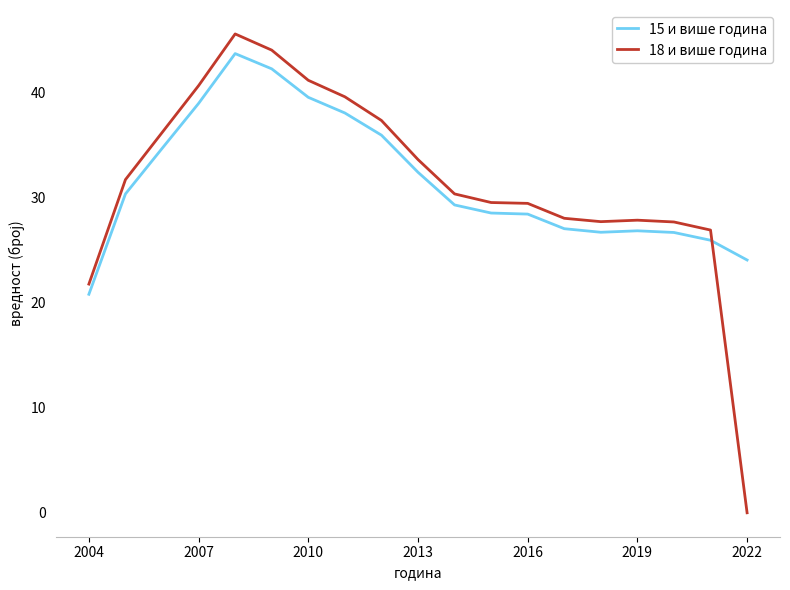

List the series in order of their peak value, highest first.

18 и више година, 15 и више година